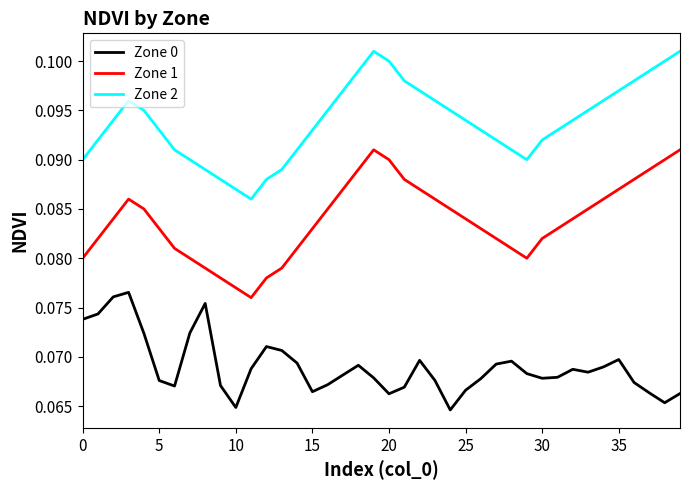

True or false: Zone 2 and Zone 0 cross at least once.

False